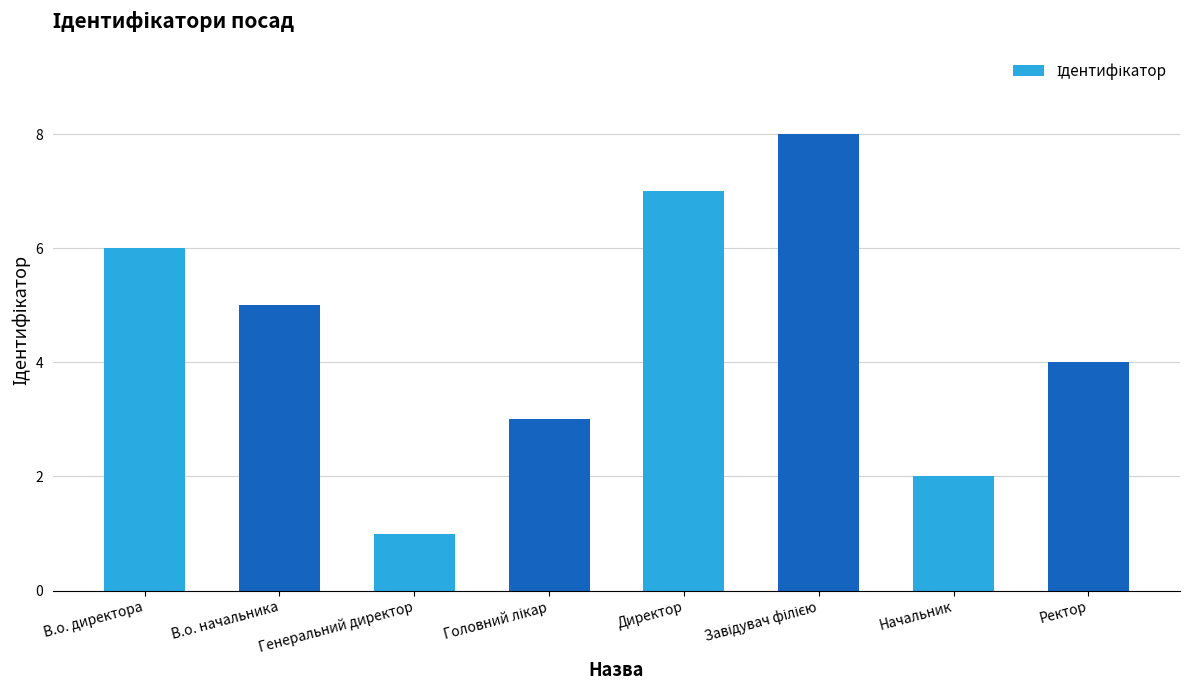

What is the sum of all values?

36